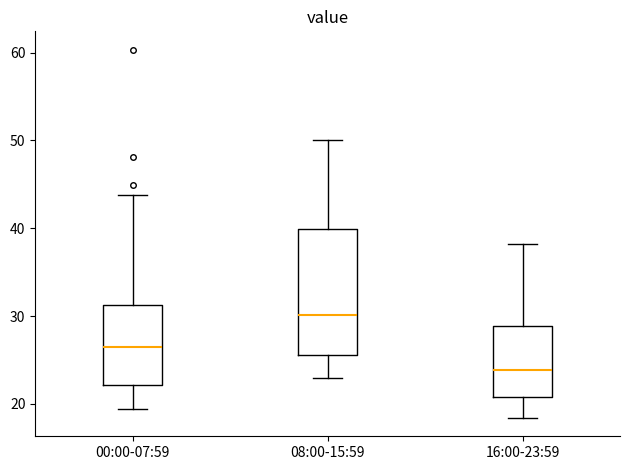

Comparing the boxes themselves (not the whiskers), which one is the tallest?

08:00-15:59